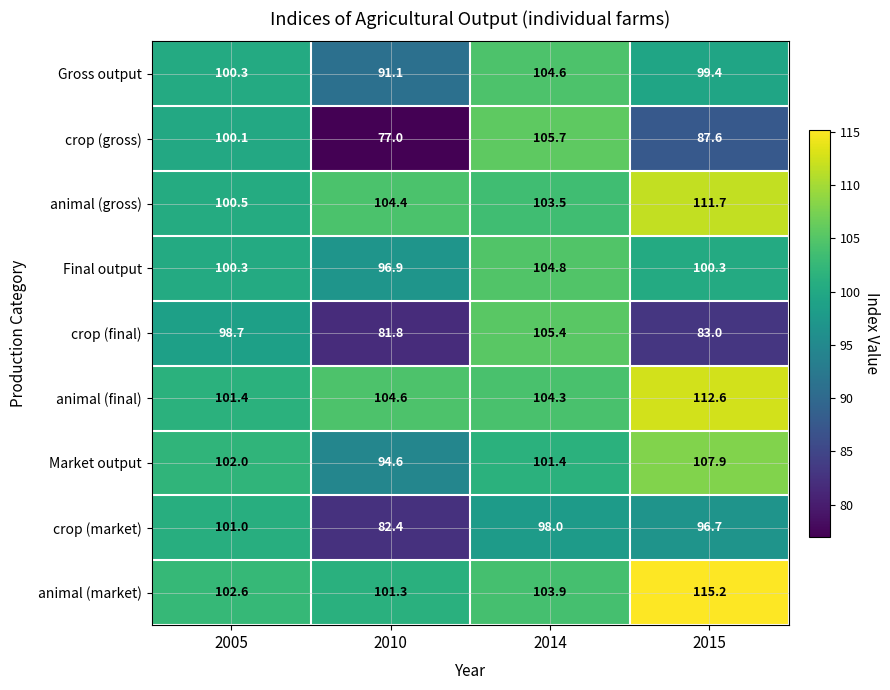

What is the sum of all animal (final) values?

422.9